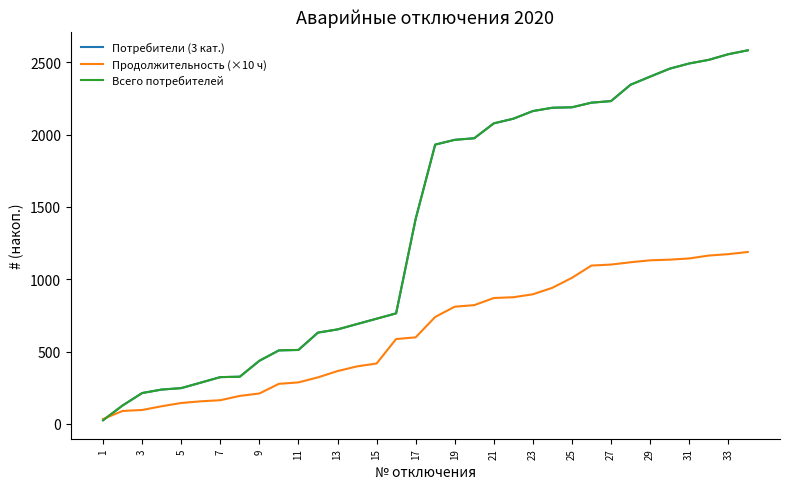

How many lines are shown in the chart?

3